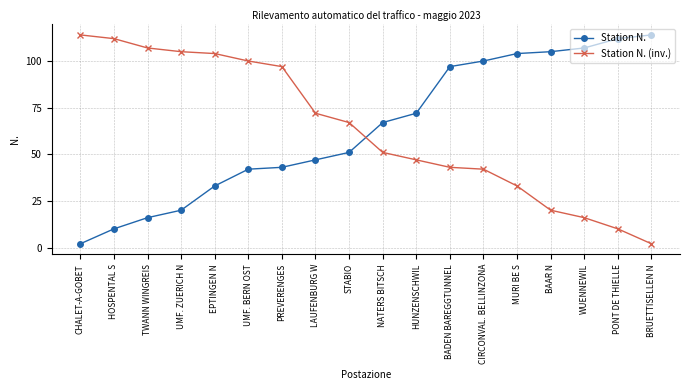

Is the value of Station N. at HOSPENTAL S greater than the value of Station N. (inv.) at WUENNEWIL?

No